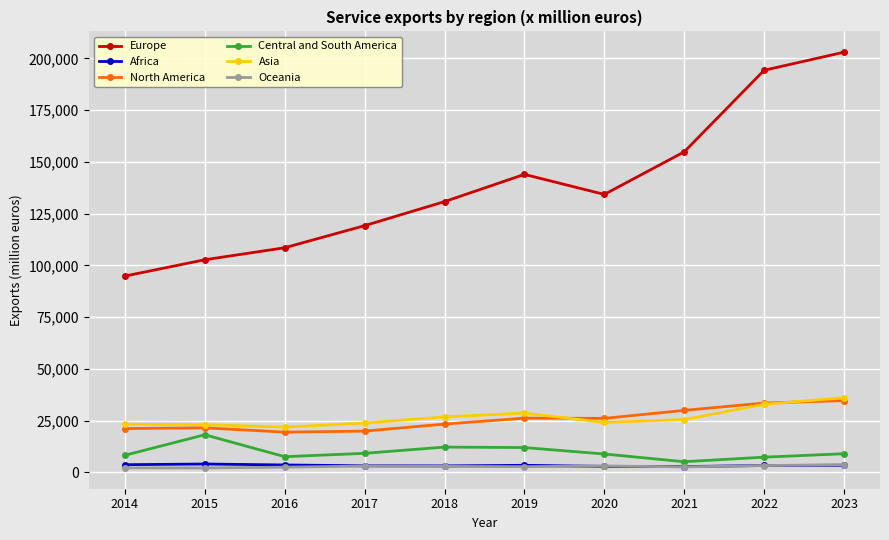

What is the highest value of the Central and South America series?

18110